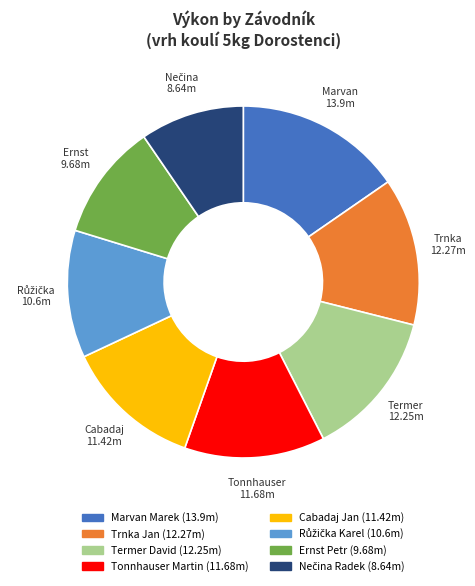

The Ernst Petr slice represents 11% of the pie. True or false?

True